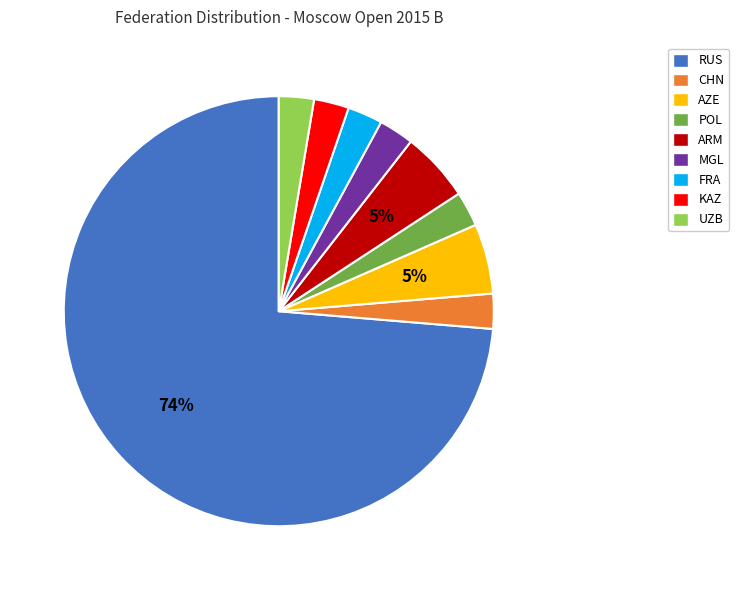

To the nearest percent, what is the average slice percentage?

11%